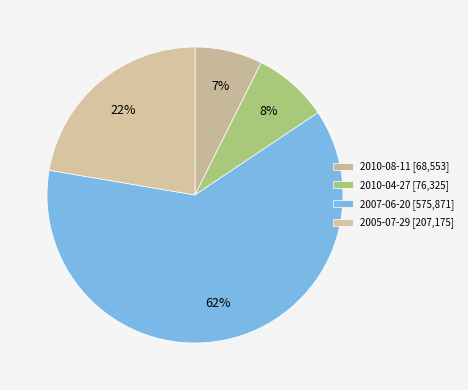

What percentage do 2007-06-20 and 2010-08-11 together represent?

69.4%